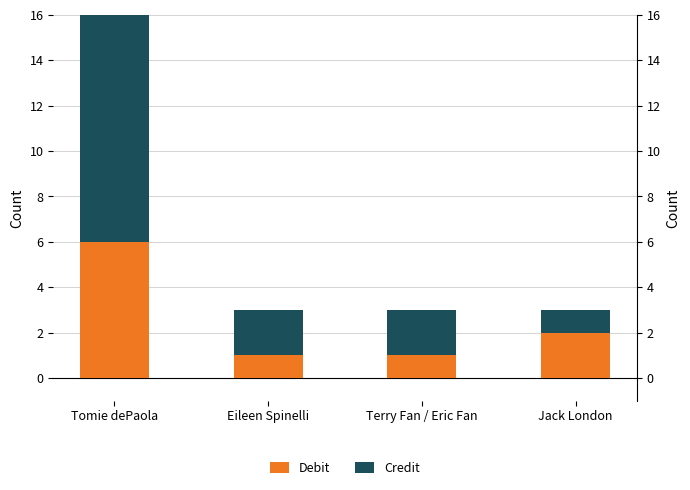

How many bars are there in total?

8